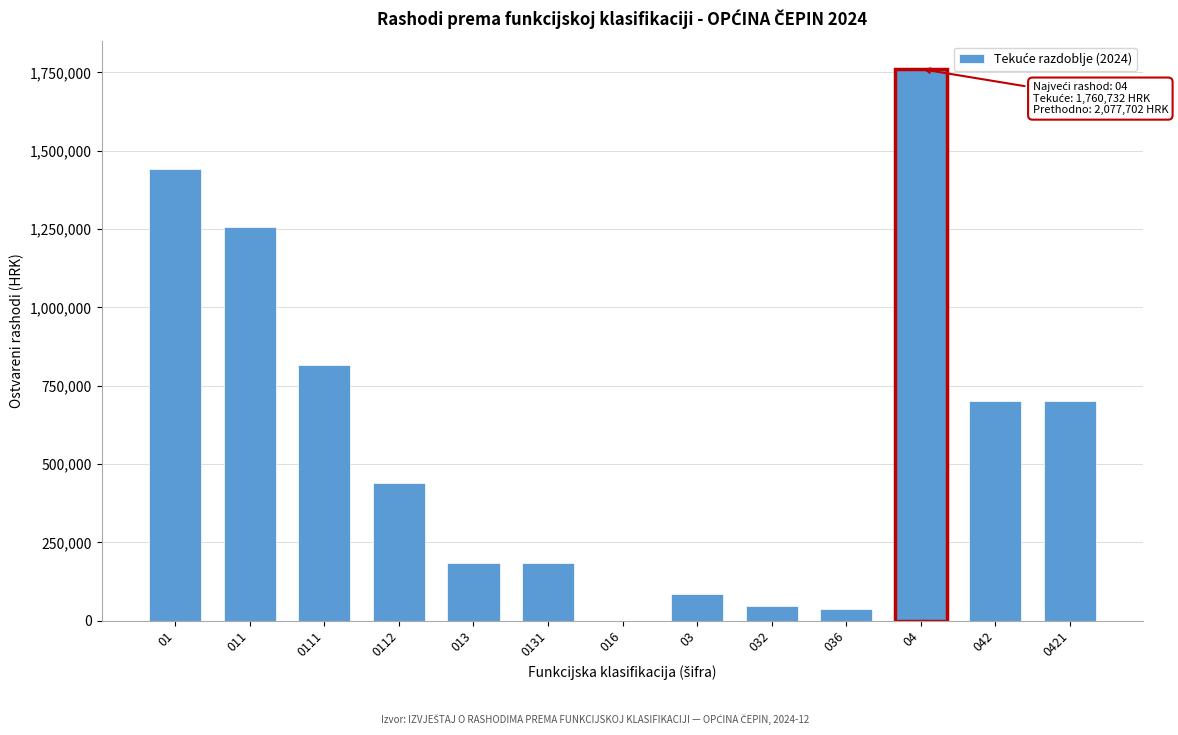

What is the change in value from 01 to 0421?

-741075.7